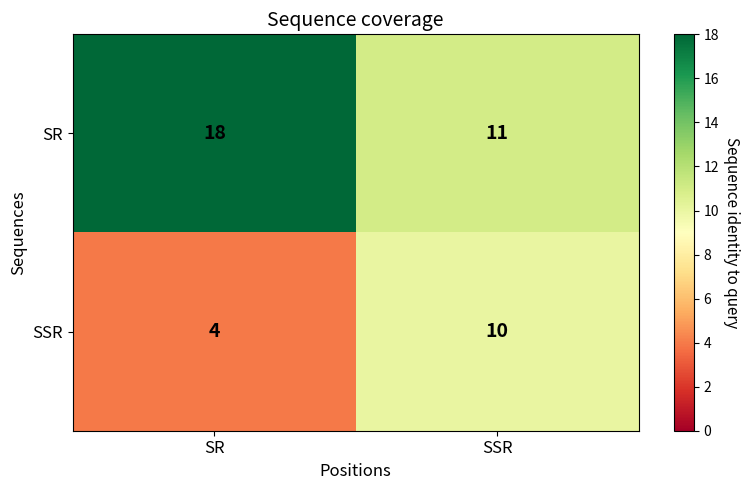

Is it true that SSR equals 10 at SSR?

True